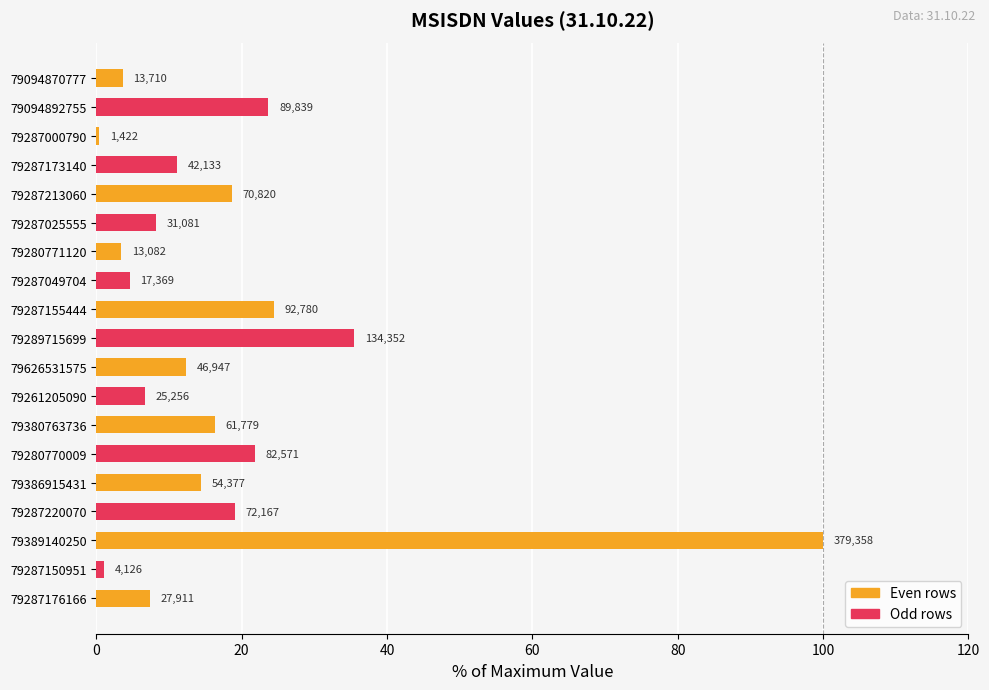

What is the smallest value displayed?

0.4